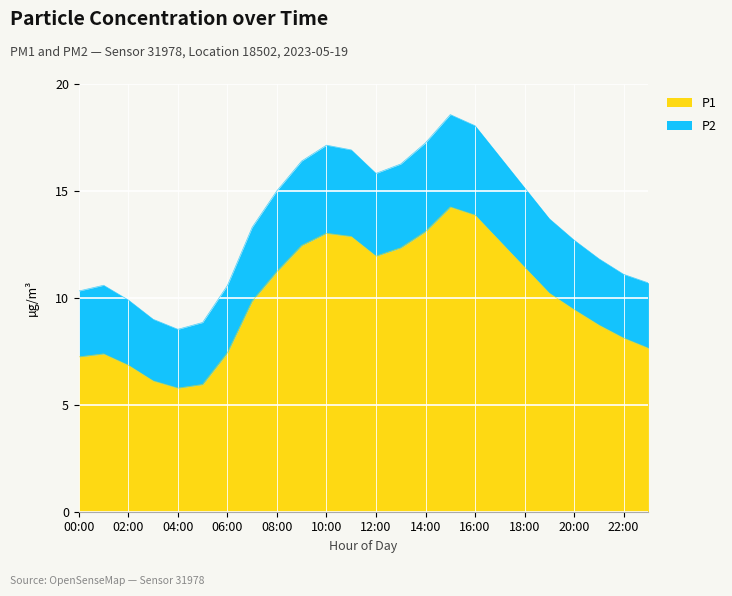

Does the chart display data point markers on the line(s)?

No